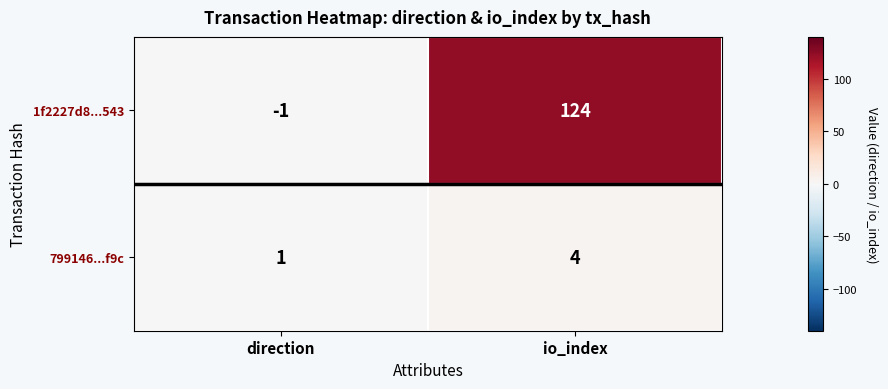

At which category is the sum across all series the highest?

io_index